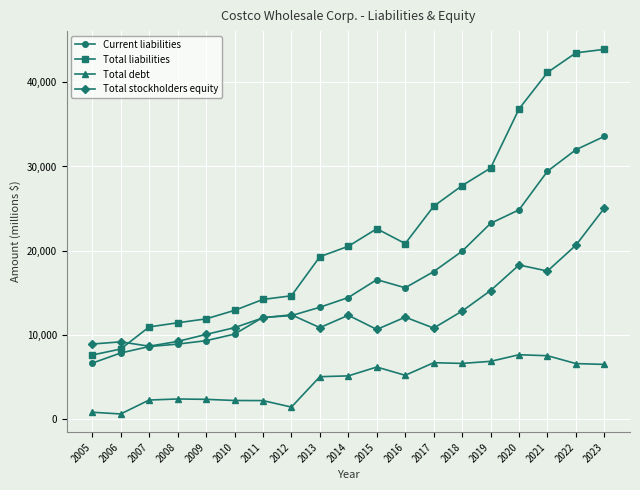

The value of Current liabilities at 2009 is 9281. True or false?

True